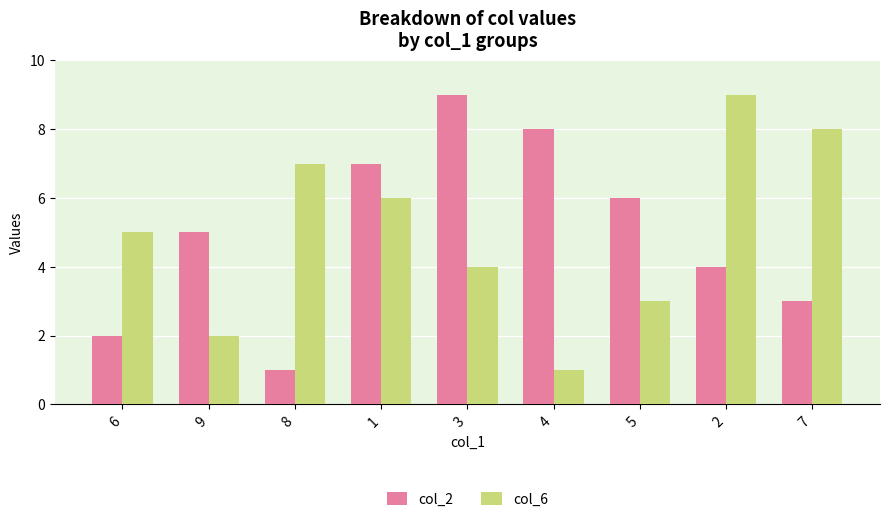

What position from the left is 7?

9